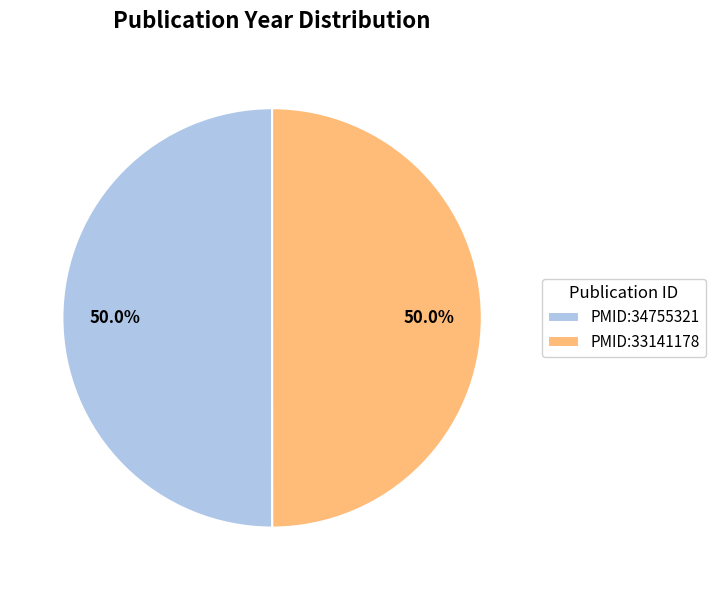

Combined, do PMID:34755321 and PMID:33141178 account for over 50%?

Yes